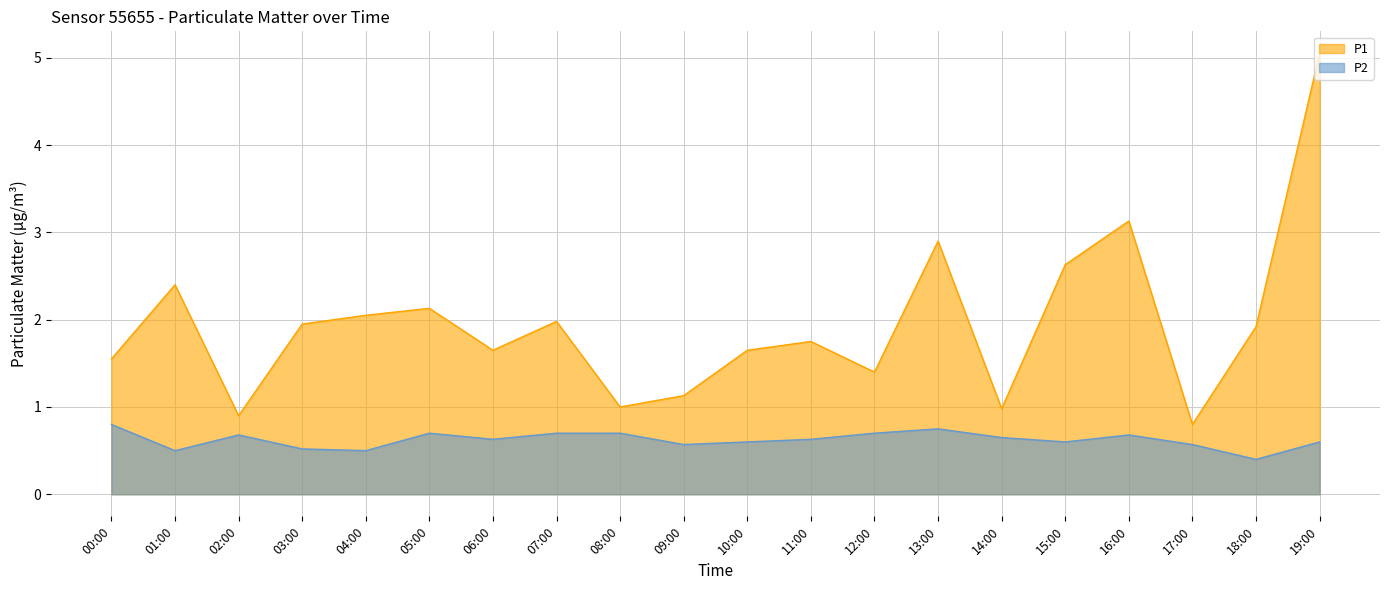

How many lines are shown in the chart?

2